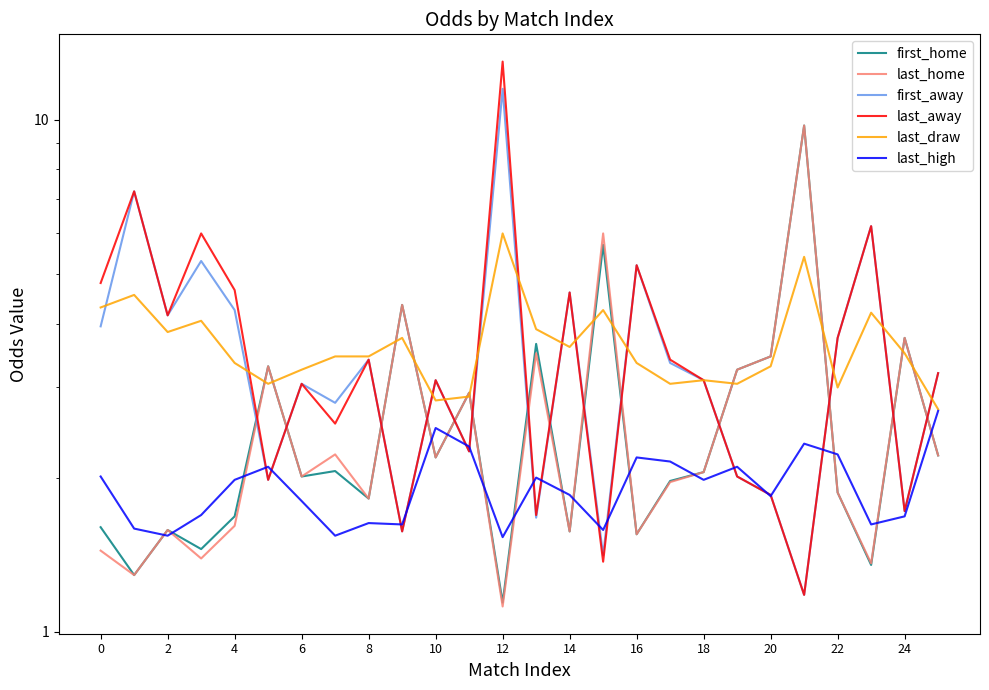

How many lines are shown in the chart?

6